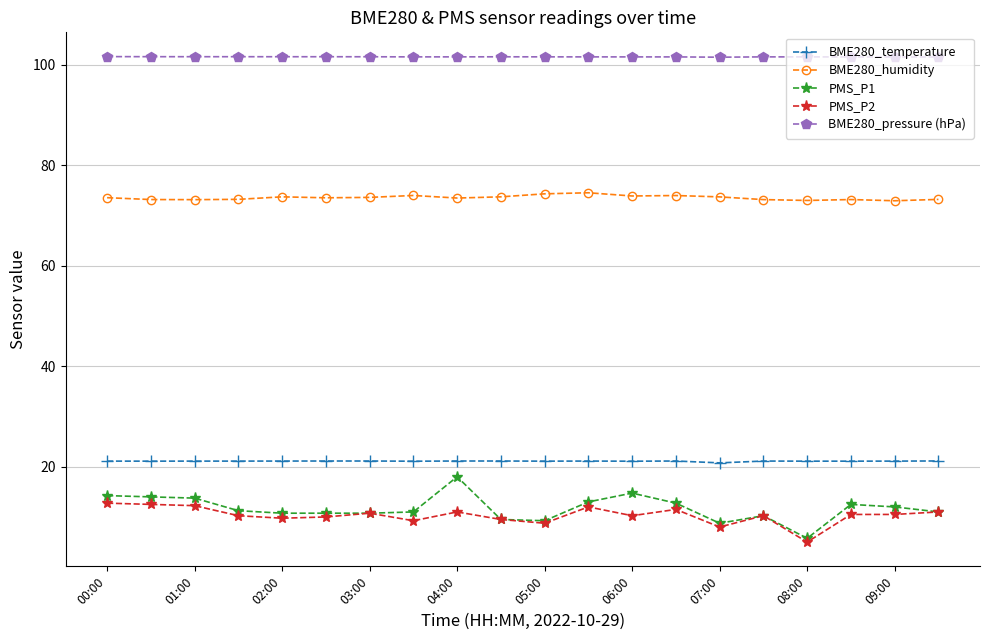

What is the difference between the maximum and minimum values in the BME280_temperature series?

0.4